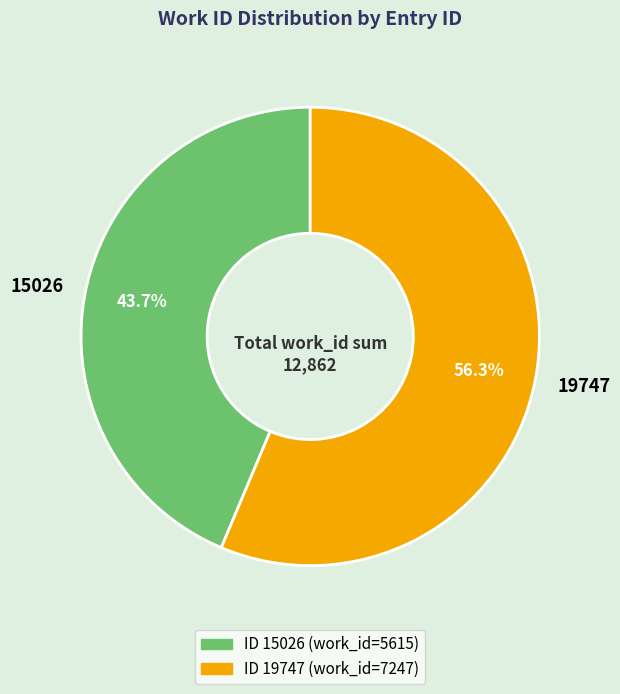

What is the majority slice?

19747